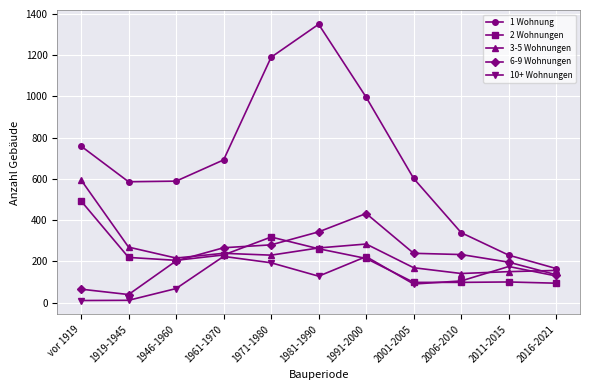

True or false: 1 Wohnung and 2 Wohnungen cross at least once.

False